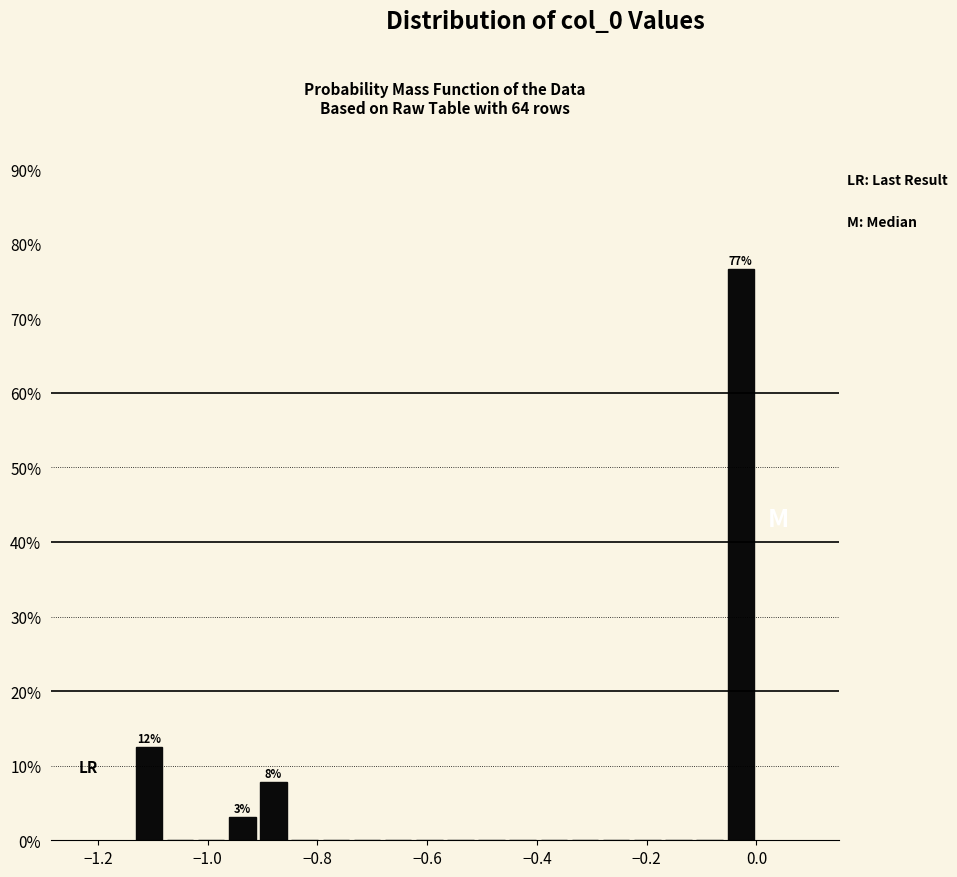

Around what value on the x-axis is the tallest bar? Give the approximate position of its centre, as read against the axis.

-0.02